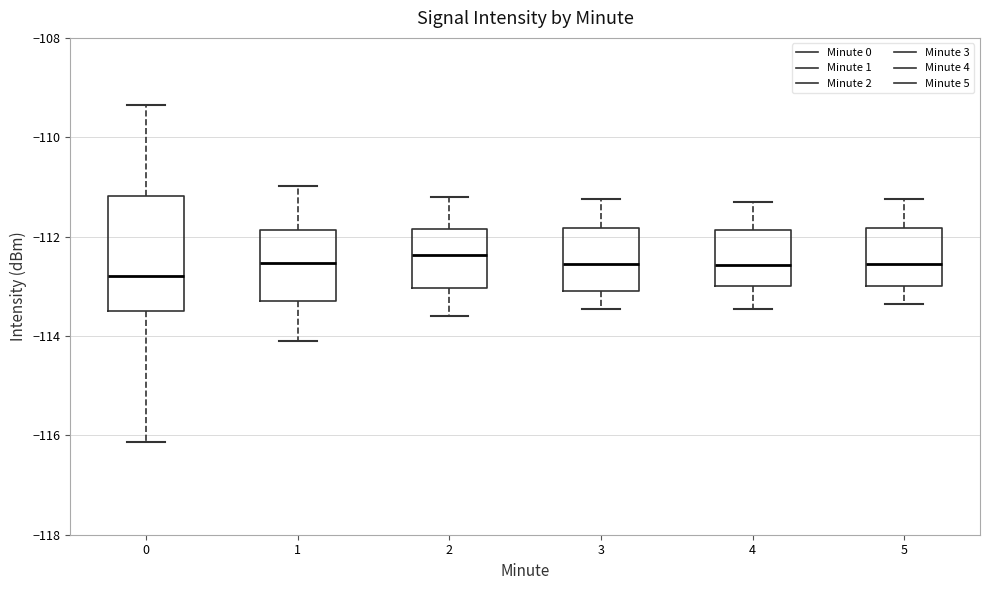

Comparing the boxes themselves (not the whiskers), which one is the tallest?

0